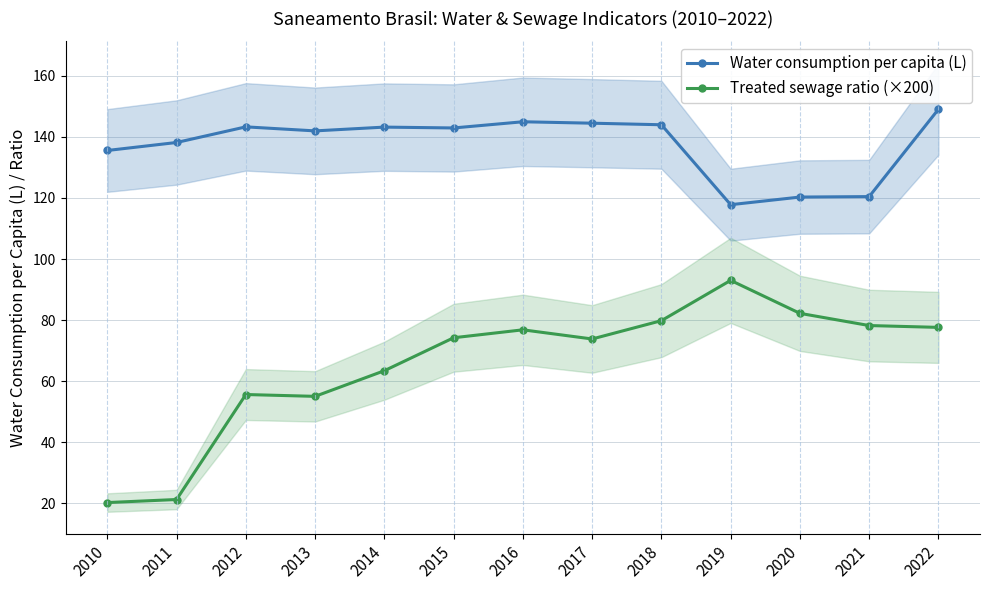

True or false: Treated sewage ratio (×200) has a value of 30.9 at 2010.

False